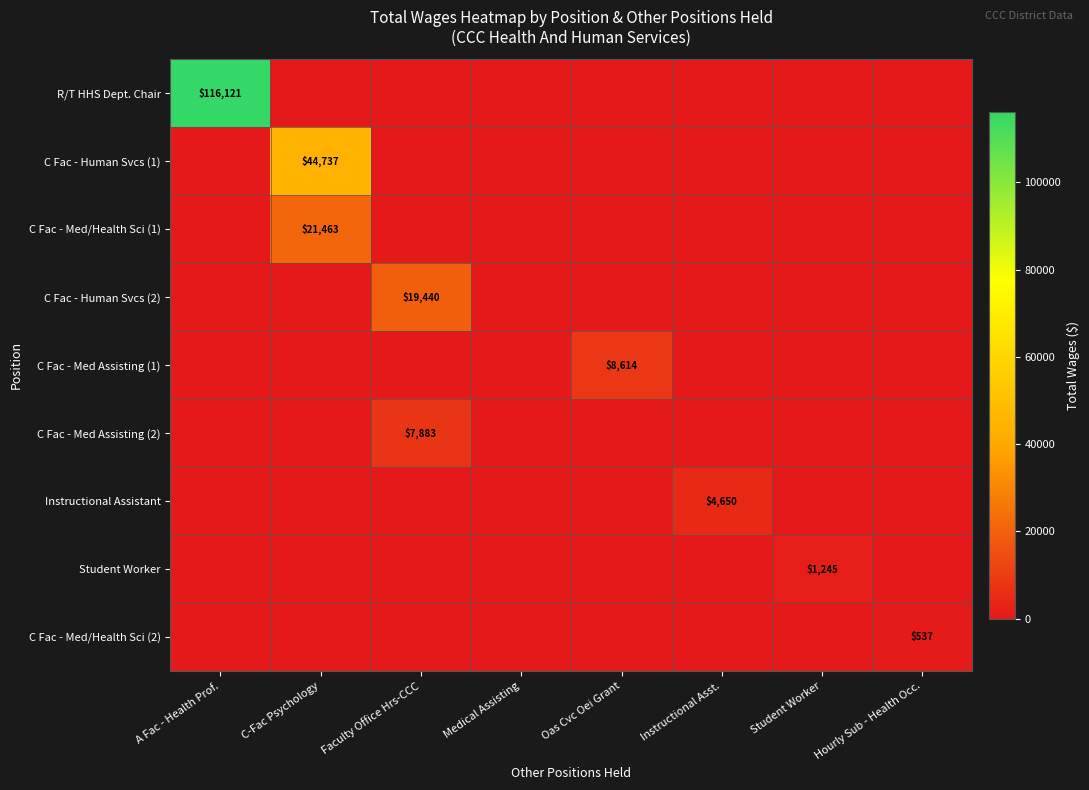

Which series has the largest total across all categories?

R/T HHS Dept. Chair